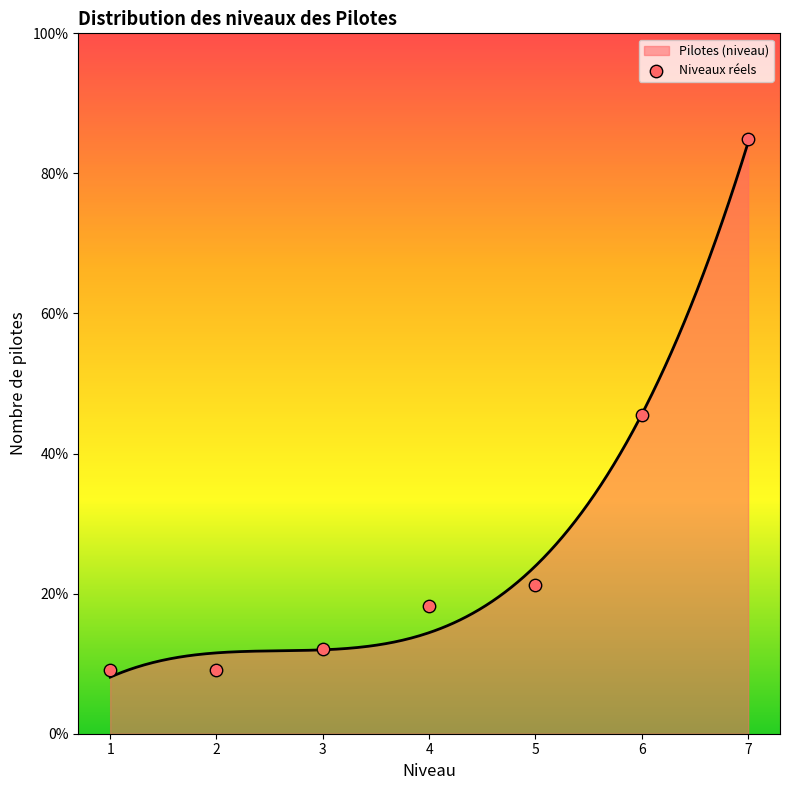

What is the change in value from 1 to 5?

+4